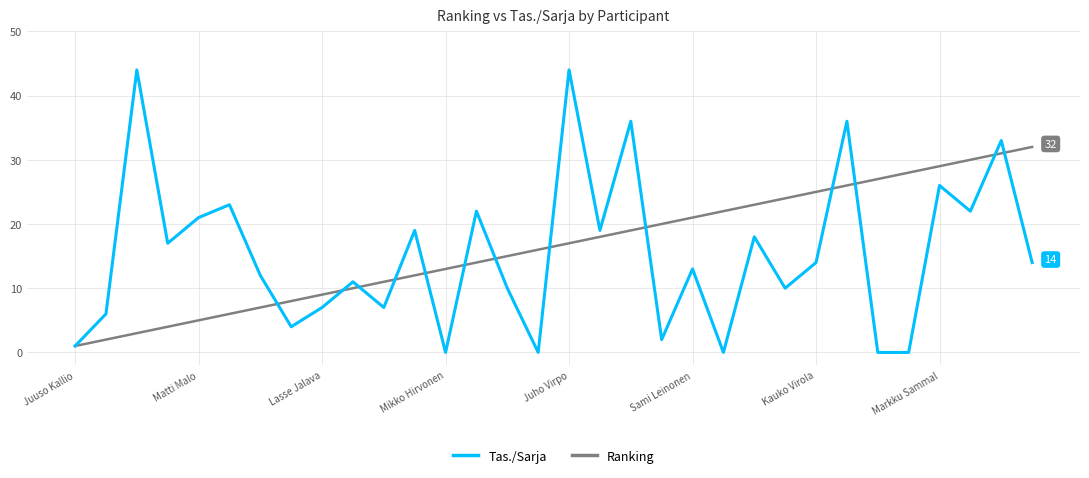

Which series has the widest spread of values?

Tas./Sarja